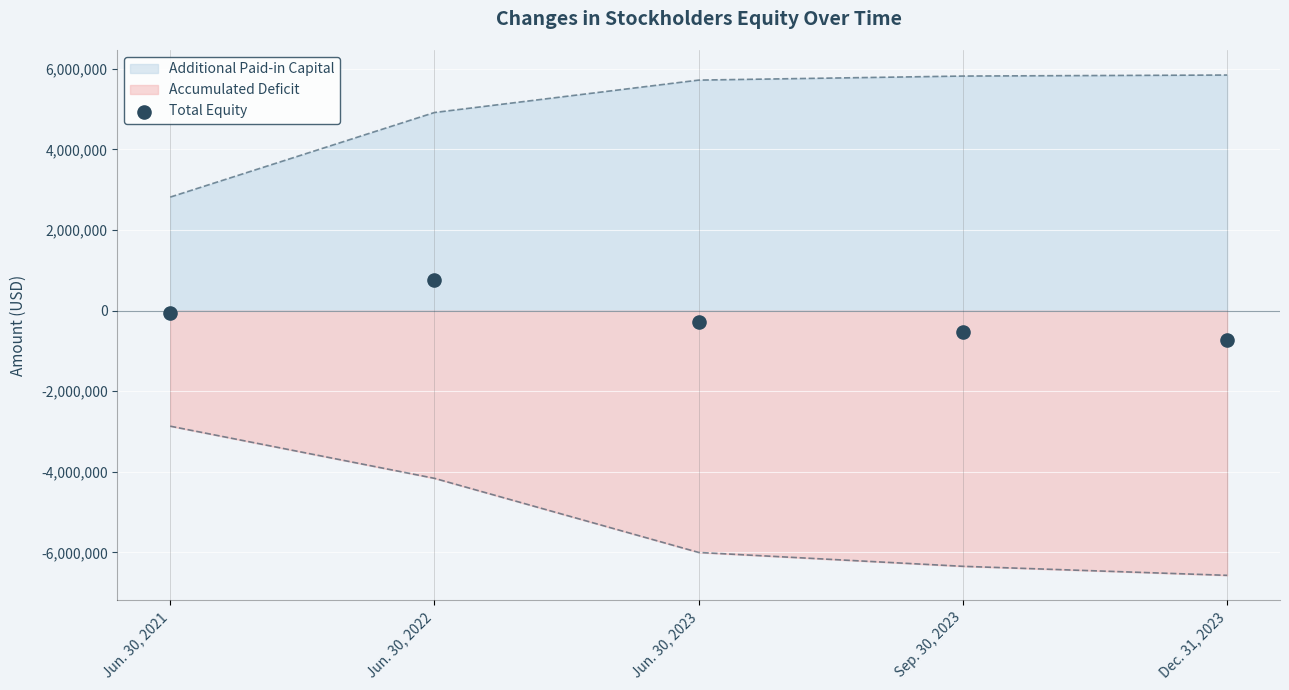

What is the change in value from Jun. 30, 2023 to Sep. 30, 2023?

-243396